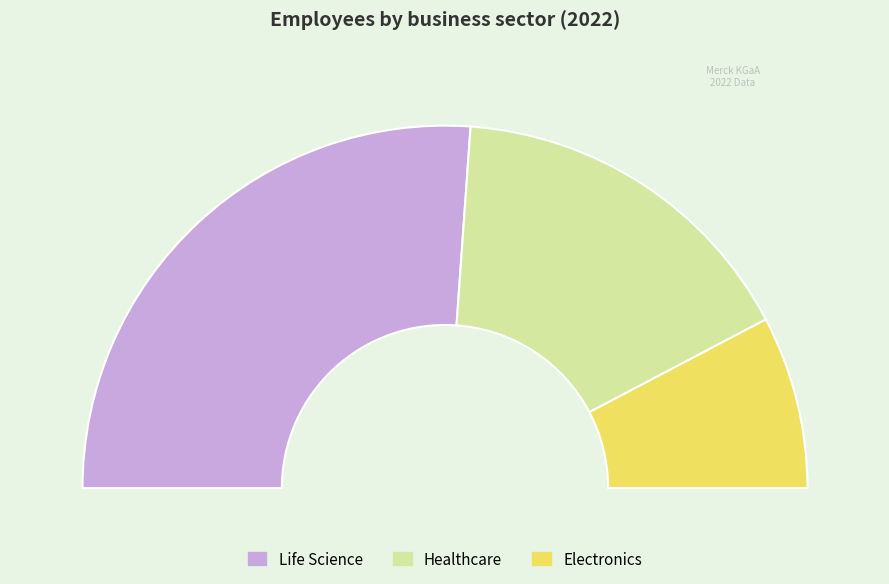

To the nearest percent, what percentage of the pie is Healthcare?

32%